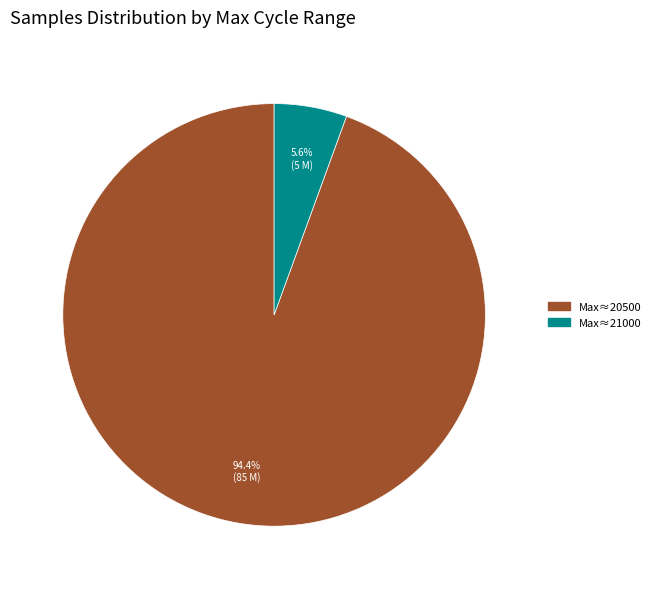

Which has a higher value, Max≈21000 or Max≈20500?

Max≈20500